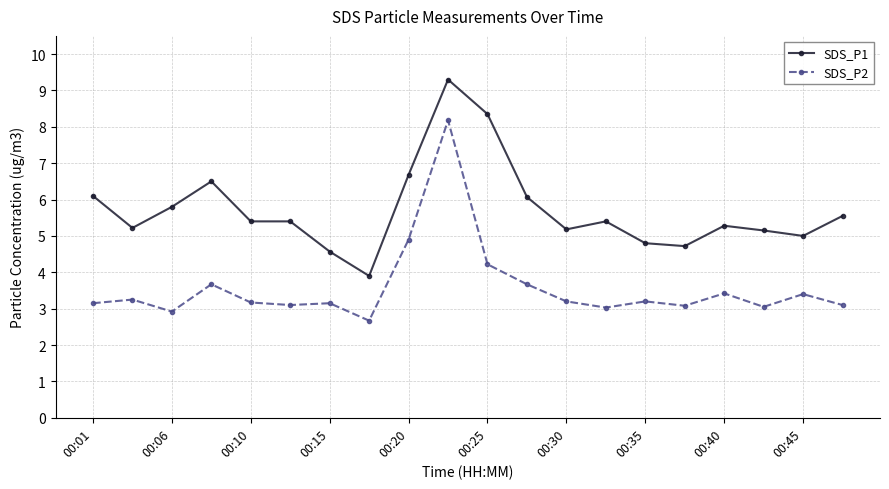

Rank the series by their maximum value, from lowest to highest.

SDS_P2, SDS_P1